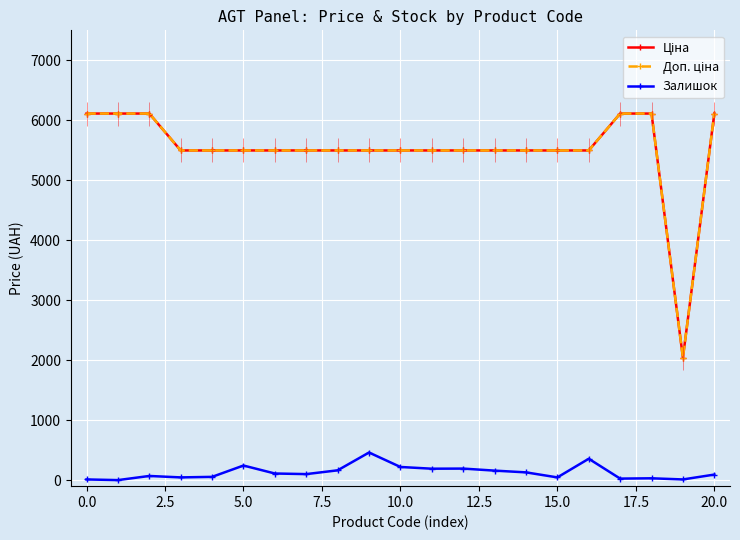

At which category does Доп. ціна reach its first local valley?

19